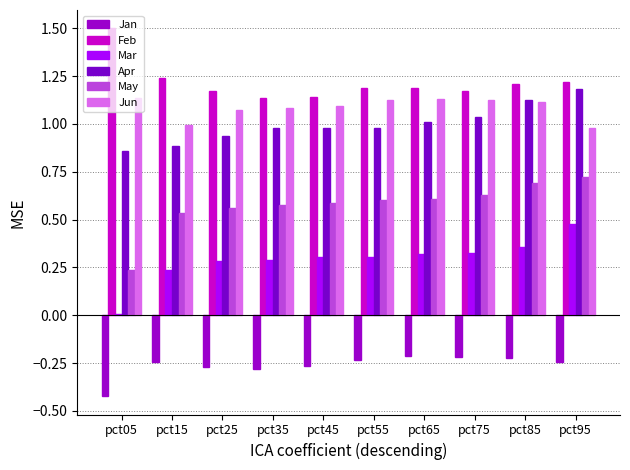

What is the lowest value of the May series?

0.2